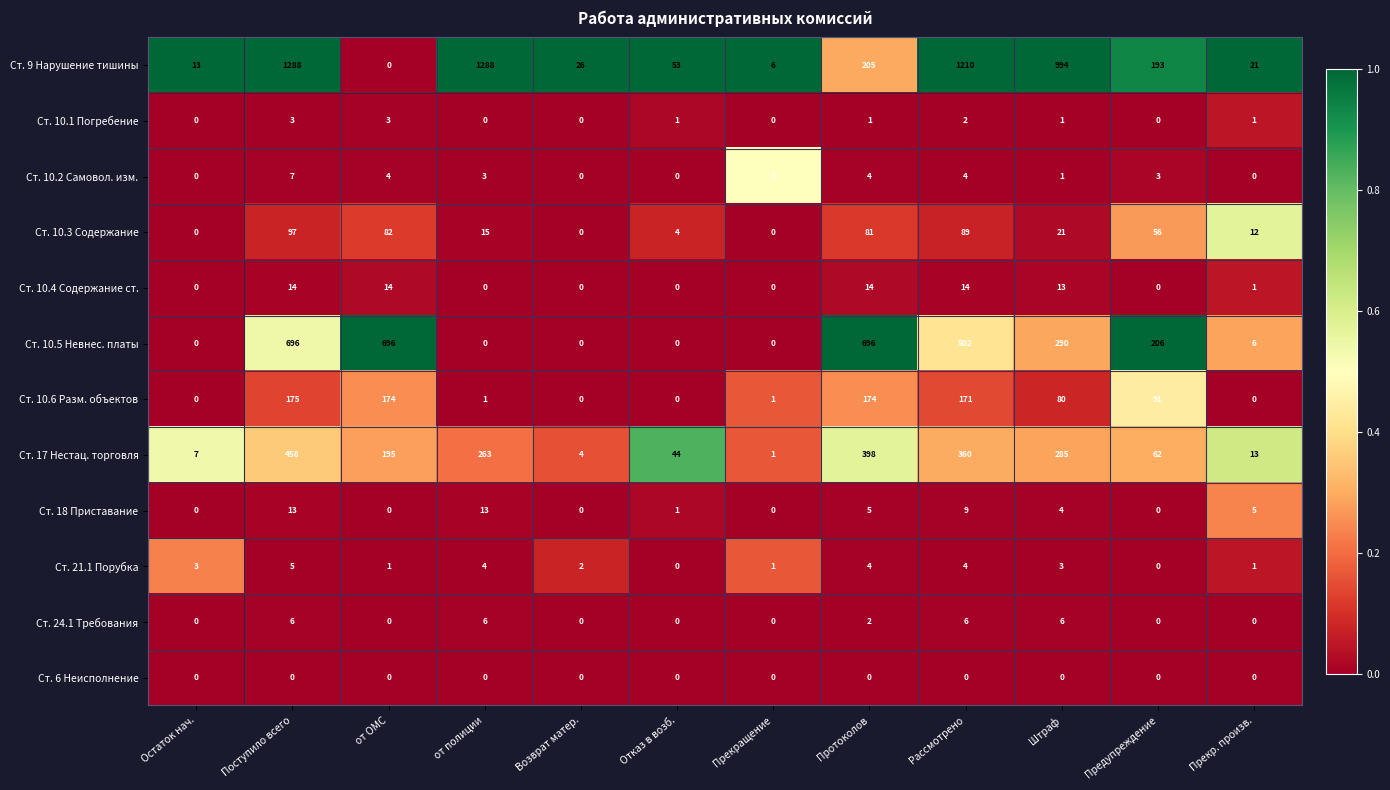

What is the spread (max minus min) of values at Предупреждение?

206